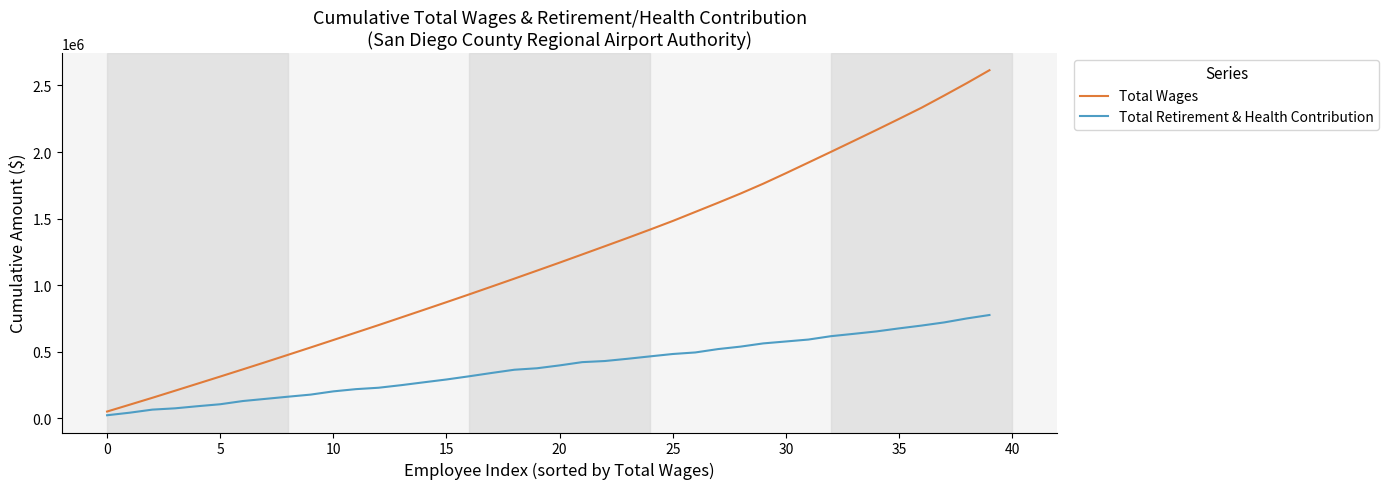

What is the maximum value shown in the chart?

2614374